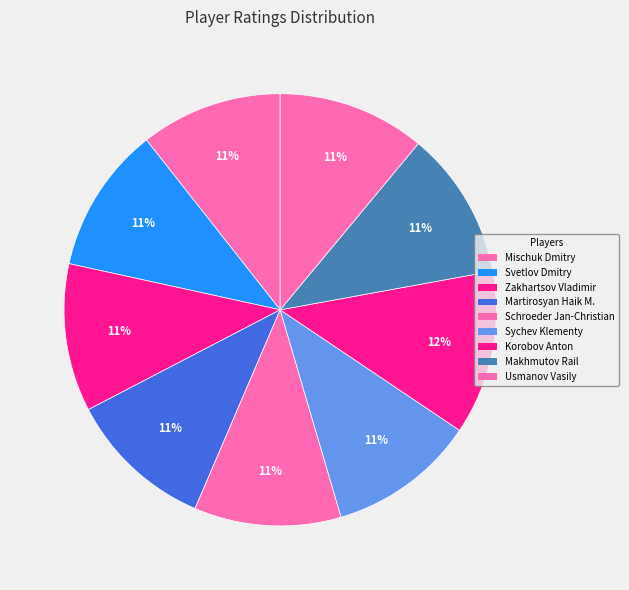

What is the ratio of the value at Makhmutov Rail to the value at Sychev Klementy?

1.0